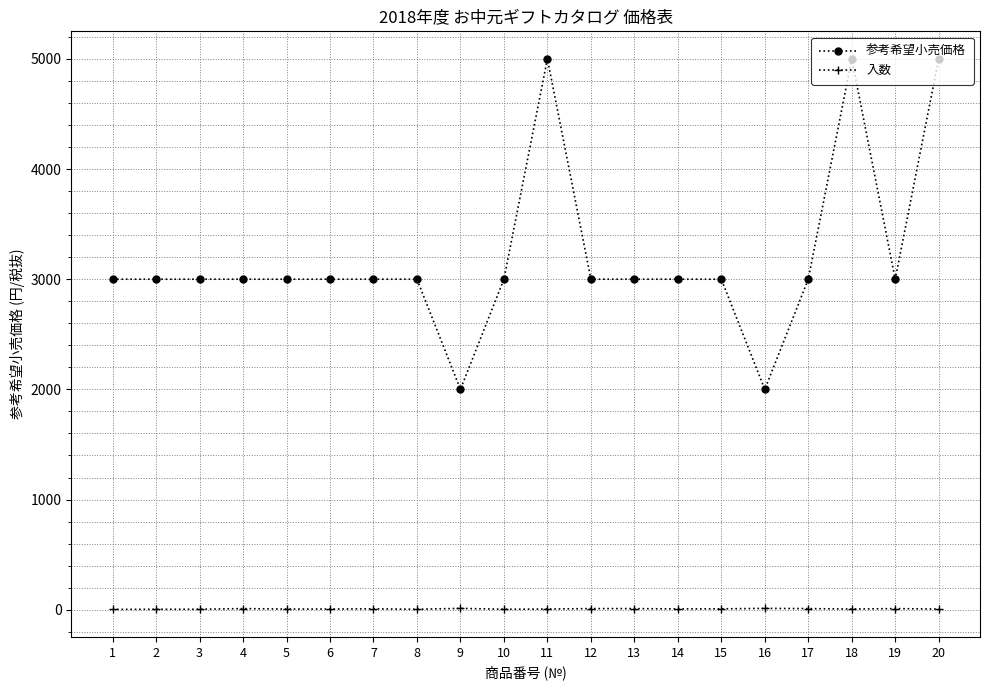

What is the maximum value shown in the chart?

5000